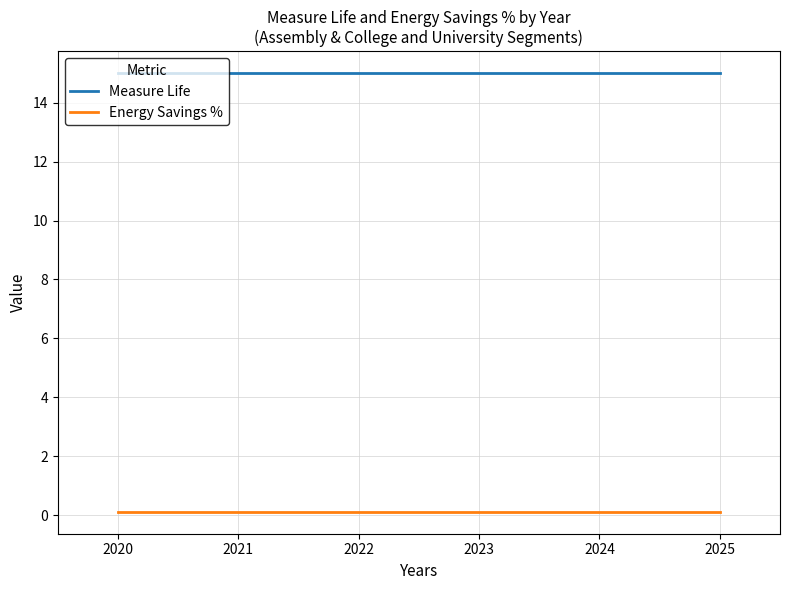

List the series in order of their overall mean, highest first.

Measure Life, Energy Savings %